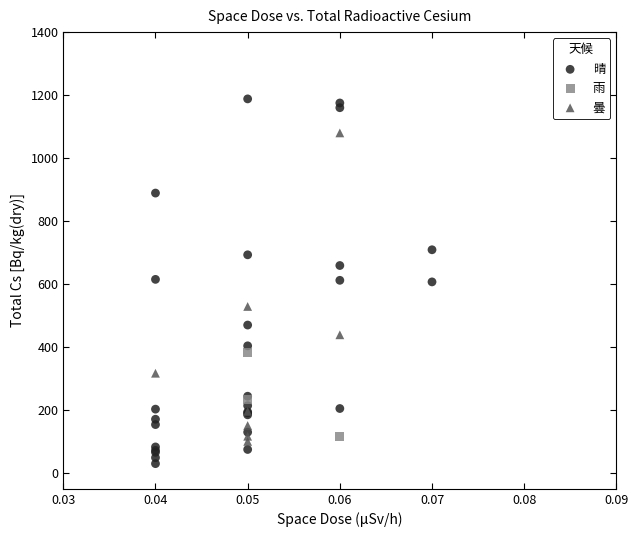

Which series contains the lowest Y value?

晴